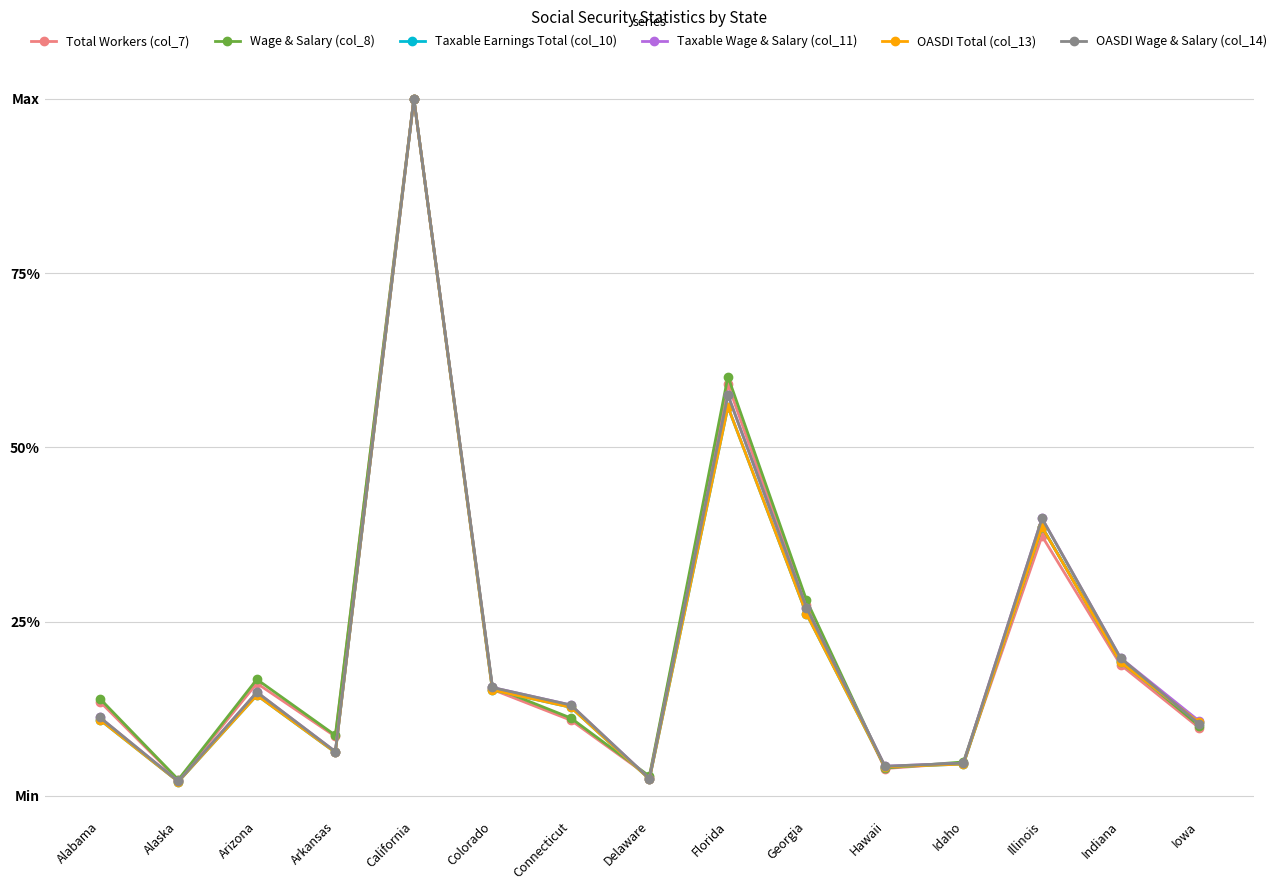

True or false: Wage & Salary (col_8) and OASDI Wage & Salary (col_14) cross at least once.

True